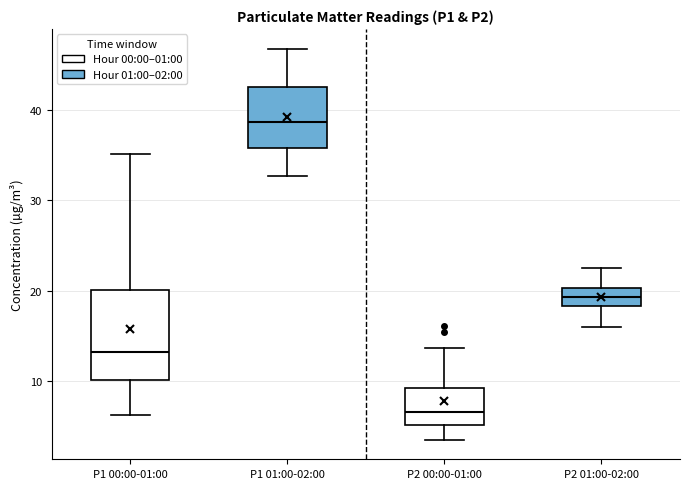

Reading left to right, transcribe this box plot: for each box, give where its median line is, the range the box spans, and where its two whiskers end, as read against the y-axis. The values are not printed on the chart, so give them approximately, as read against the axis.

P1 00:00-01:00: median 13, box 10 to 20, whiskers 6 to 35
P1 01:00-02:00: median 39, box 36 to 43, whiskers 33 to 47
P2 00:00-01:00: median 7, box 5 to 9, whiskers 4 to 14
P2 01:00-02:00: median 19, box 18 to 20, whiskers 16 to 23